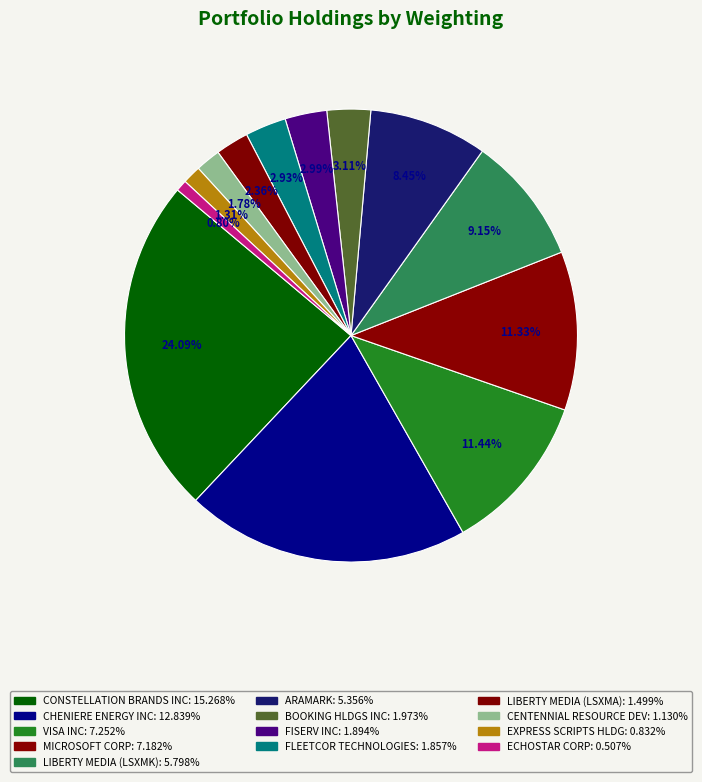

To the nearest percent, what percentage of the pie is ARAMARK?

8%